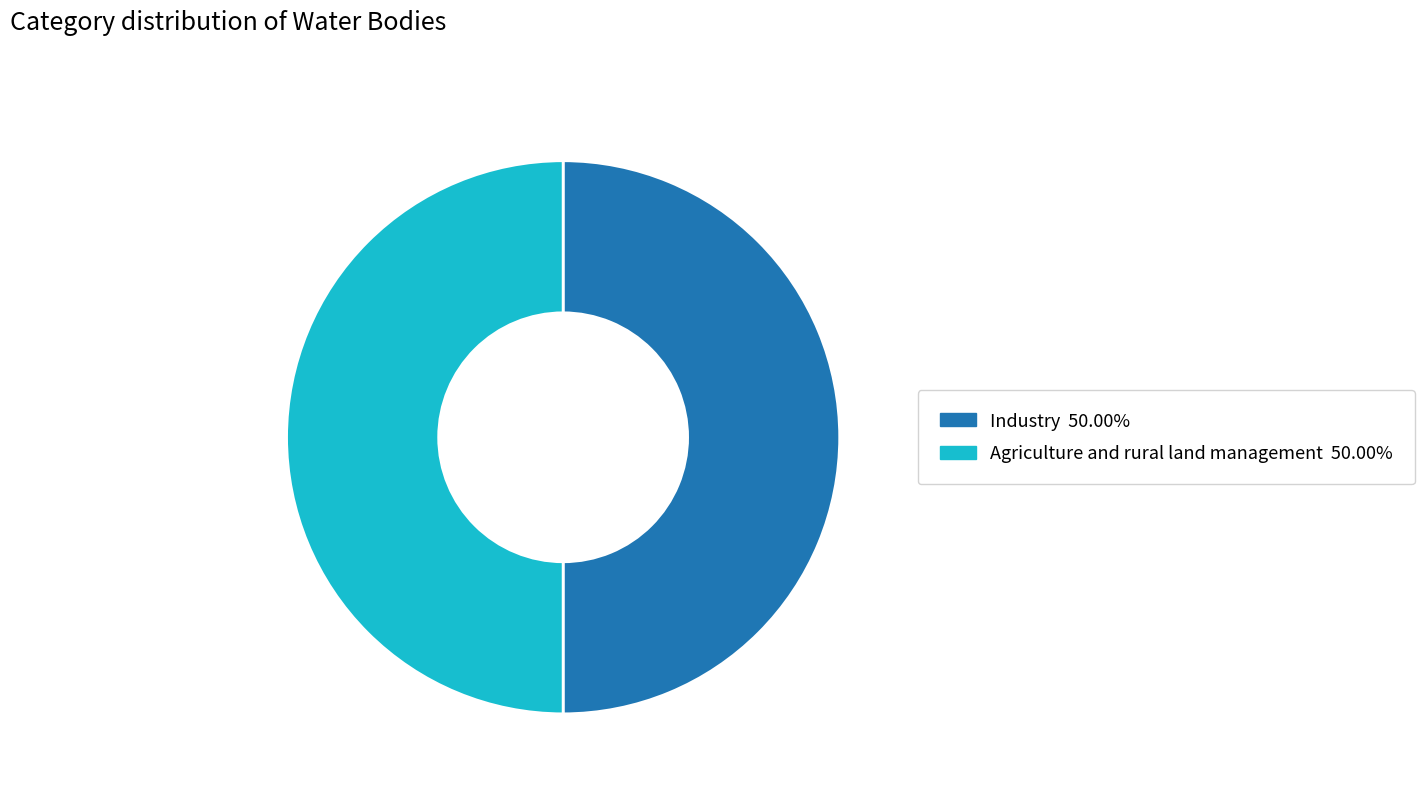

Approximately how many times larger is the value at Industry compared to Agriculture and rural land management?

1.0